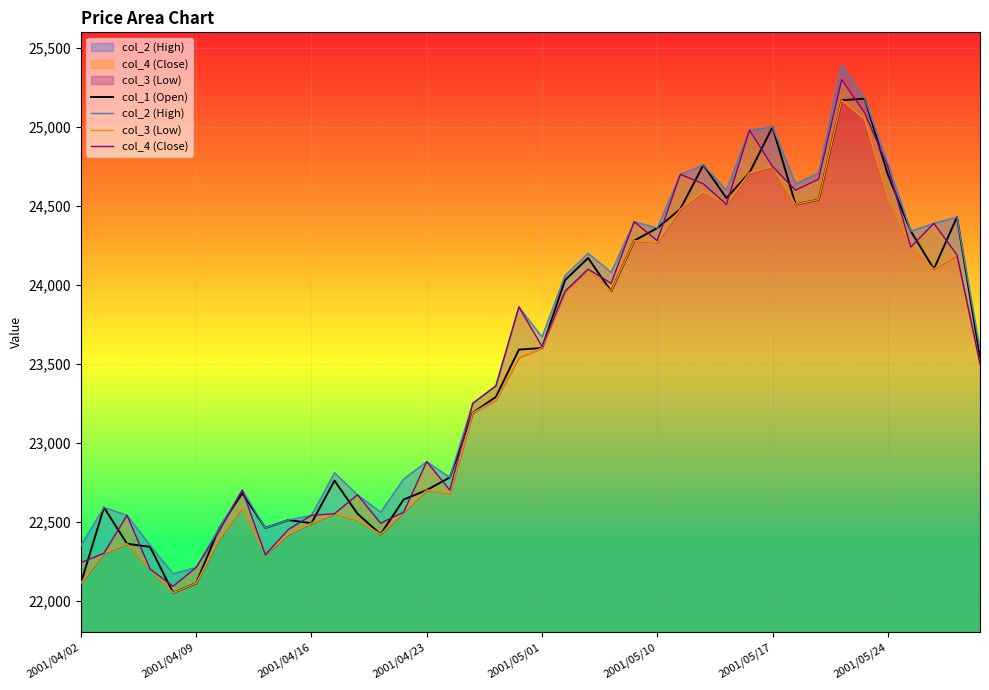

What is the minimum value for col_1 (Open)?

22050